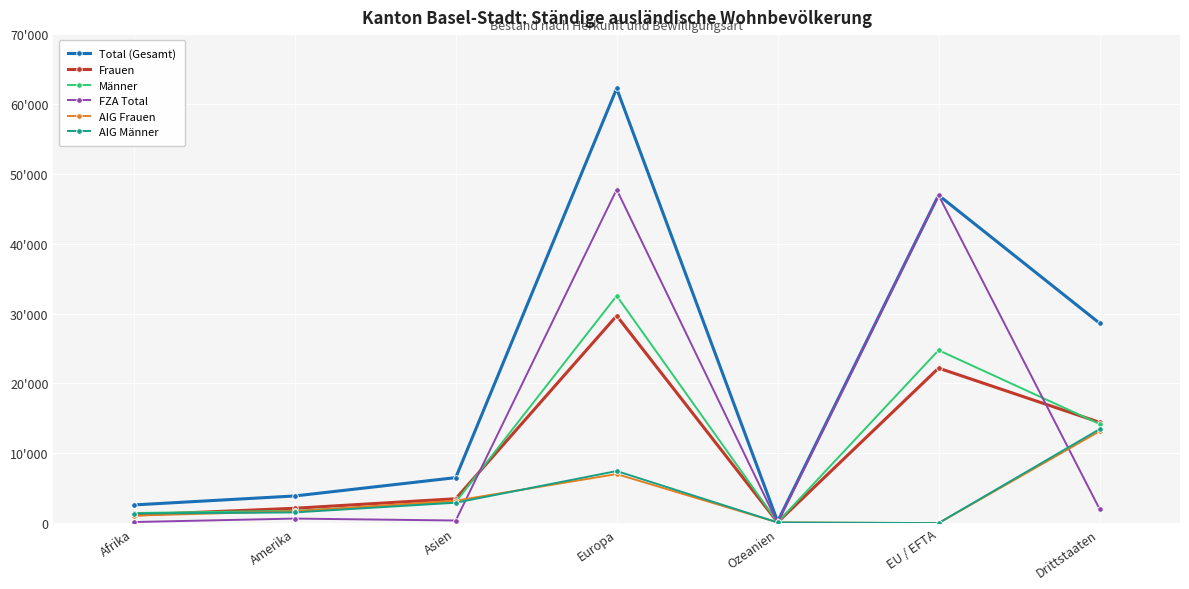

Is it true that AIG Männer equals 0 at EU / EFTA?

False